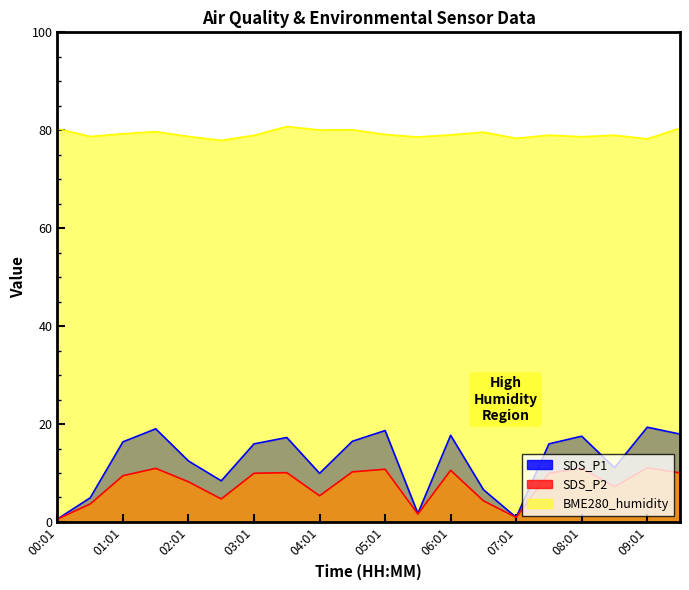

Does the chart display data point markers on the line(s)?

No